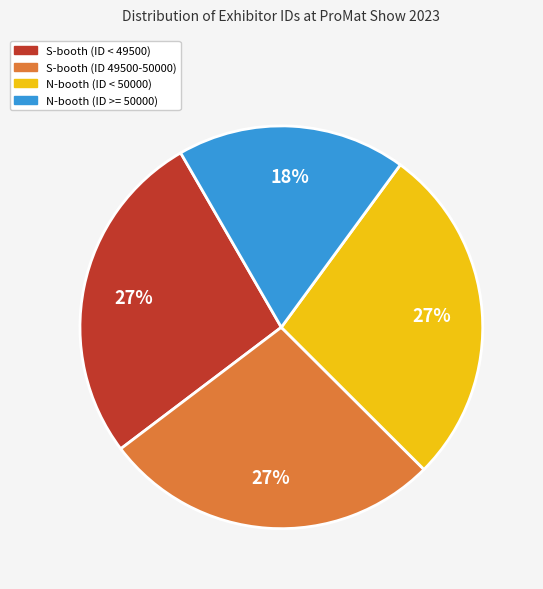

How many segments does this pie chart have?

4